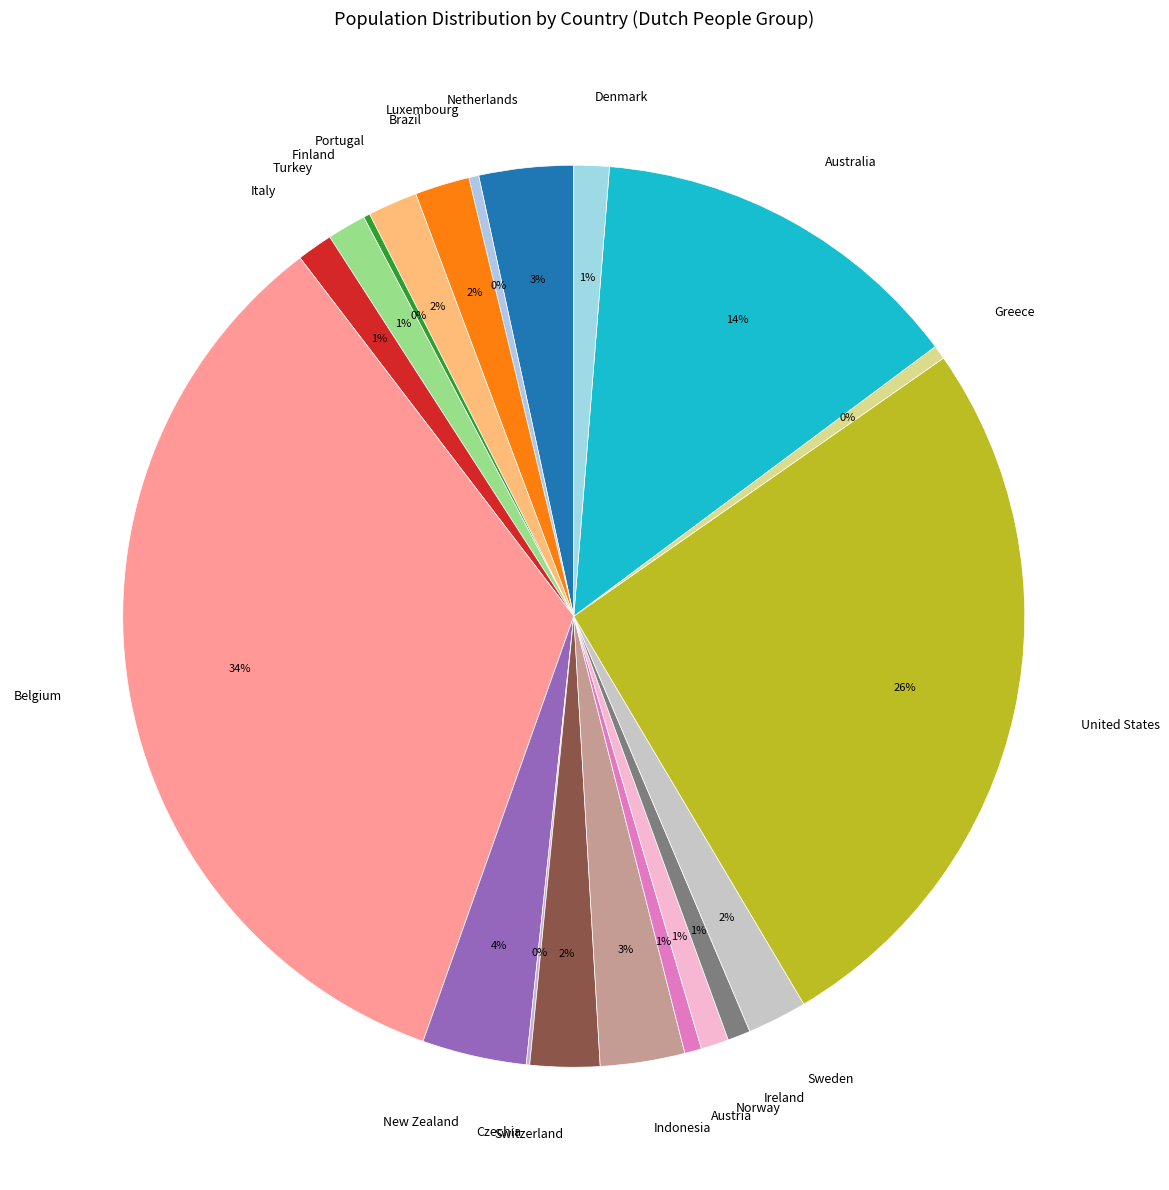

To the nearest percent, what percentage of the pie is Sweden?

2%